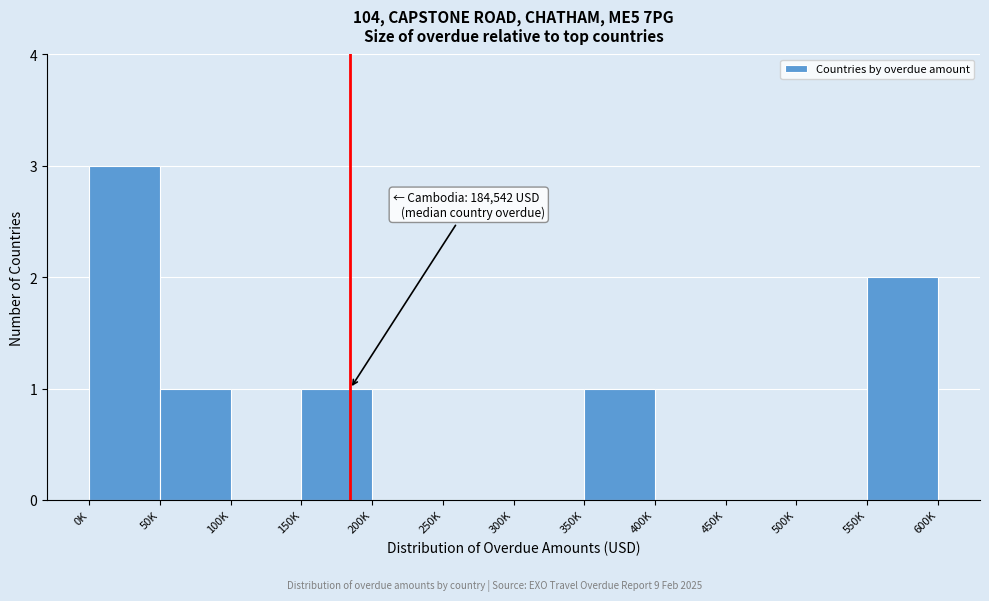

Reading left to right, what are all the values shown in this chart?

0K=3	50K=1	100K=0	150K=1	200K=0	250K=0	300K=0	350K=1	400K=0	450K=0	500K=0	550K=2